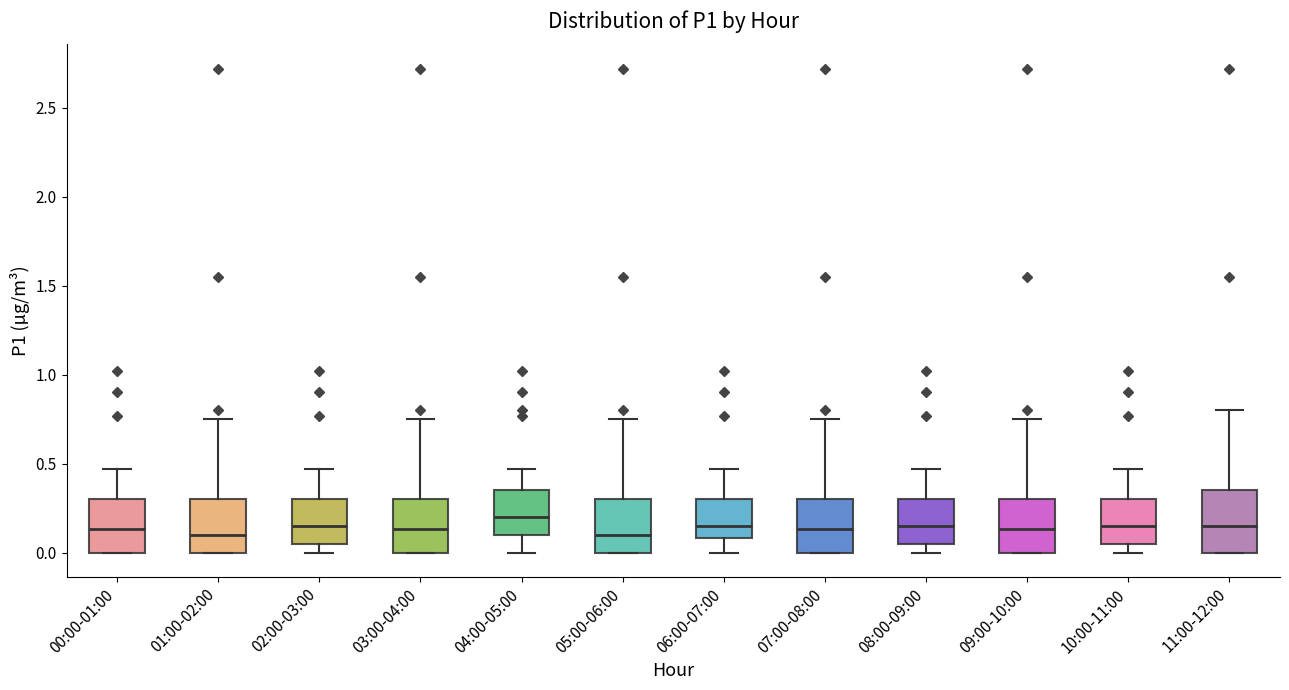

Reading left to right, read every box against the y-axis: the position of its median line, the range the box covers, and the ends of its whiskers. The values are not printed on the chart, so give them approximately, as read against the axis.

00:00-01:00: median 0.15, box 0.00 to 0.30, whiskers 0.00 to 0.45
01:00-02:00: median 0.10, box 0.00 to 0.30, whiskers 0.00 to 0.75
02:00-03:00: median 0.15, box 0.05 to 0.30, whiskers 0.00 to 0.45
03:00-04:00: median 0.15, box 0.00 to 0.30, whiskers 0.00 to 0.75
04:00-05:00: median 0.20, box 0.10 to 0.35, whiskers 0.00 to 0.45
05:00-06:00: median 0.10, box 0.00 to 0.30, whiskers 0.00 to 0.75
06:00-07:00: median 0.15, box 0.10 to 0.30, whiskers 0.00 to 0.45
07:00-08:00: median 0.15, box 0.00 to 0.30, whiskers 0.00 to 0.75
08:00-09:00: median 0.15, box 0.05 to 0.30, whiskers 0.00 to 0.45
09:00-10:00: median 0.15, box 0.00 to 0.30, whiskers 0.00 to 0.75
10:00-11:00: median 0.15, box 0.05 to 0.30, whiskers 0.00 to 0.45
11:00-12:00: median 0.15, box 0.00 to 0.35, whiskers 0.00 to 0.80